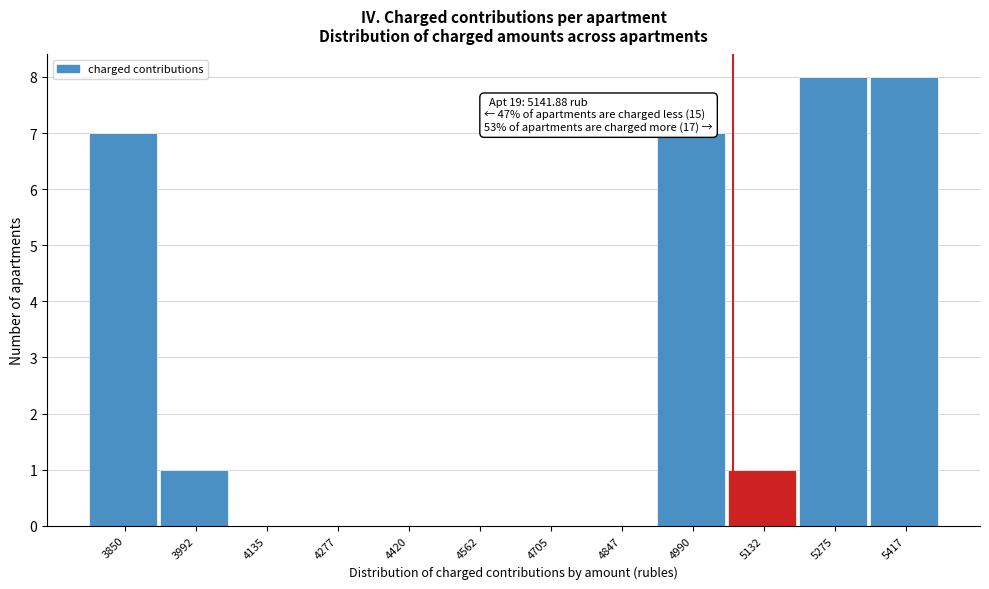

Reading left to right, transcribe all the data shown in this chart.

3850=7	3992=1	4135=0	4277=0	4420=0	4562=0	4705=0	4847=0	4990=7	5132=1	5275=8	5417=8